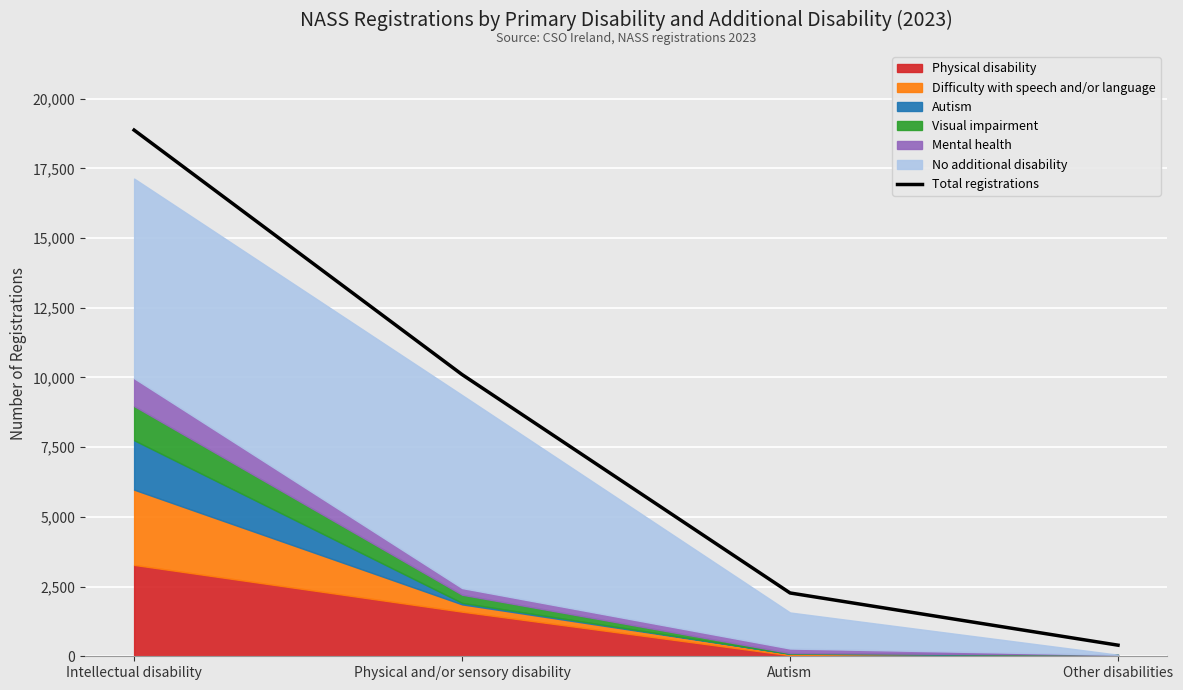

List the labels in order of value, smallest first.

Other disabilities, Autism, Physical and/or sensory disability, Intellectual disability